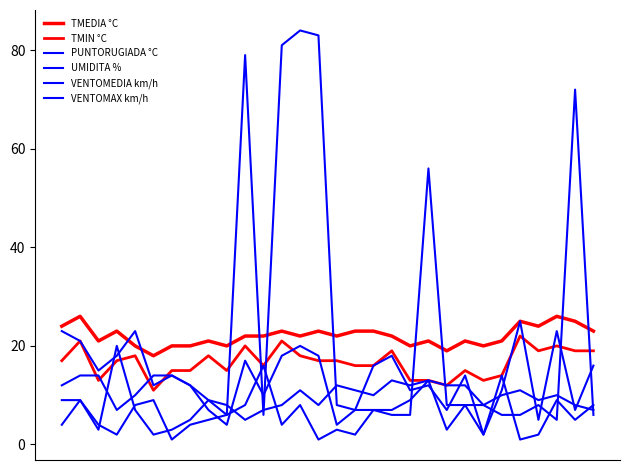

In UMIDITA %, how many points are higher than both neighbors (excluding endpoints)?

8